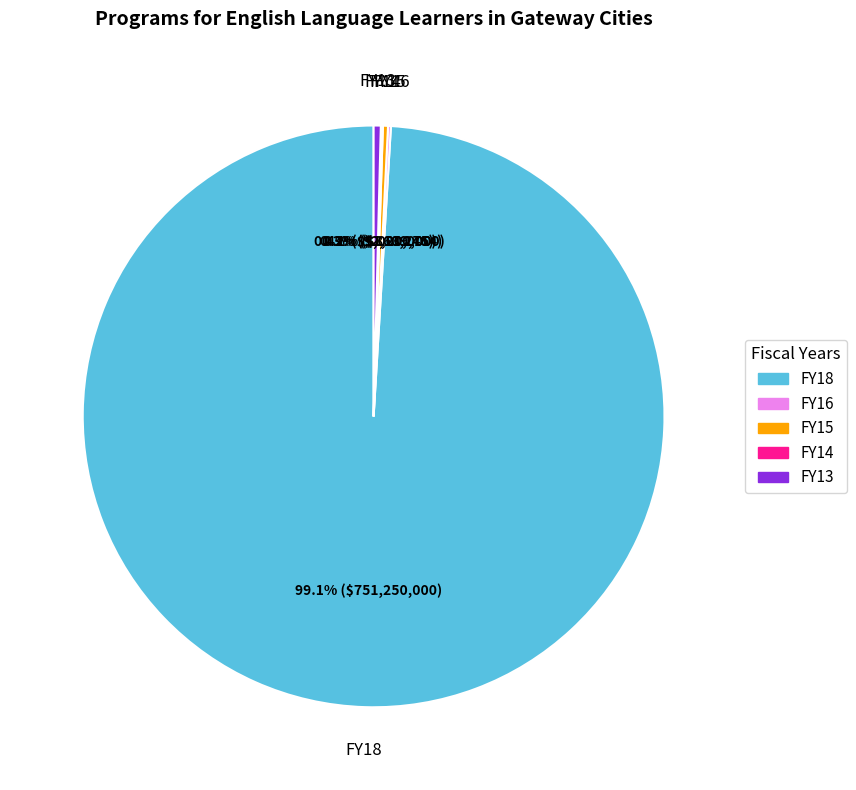

Is the sum of FY15 and FY13 greater than half?

No